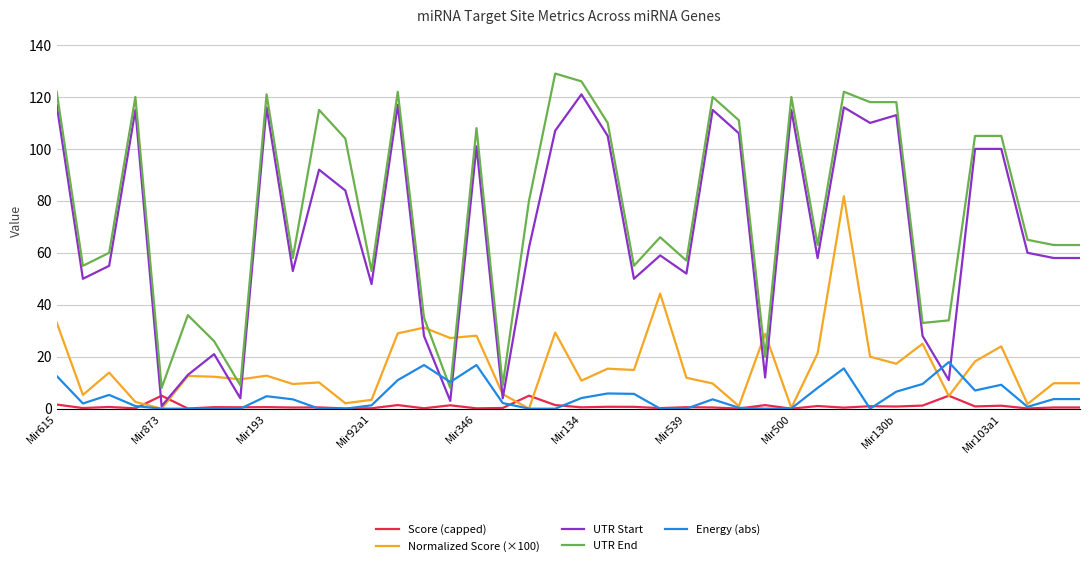

Count the number of data series in this chart.

5